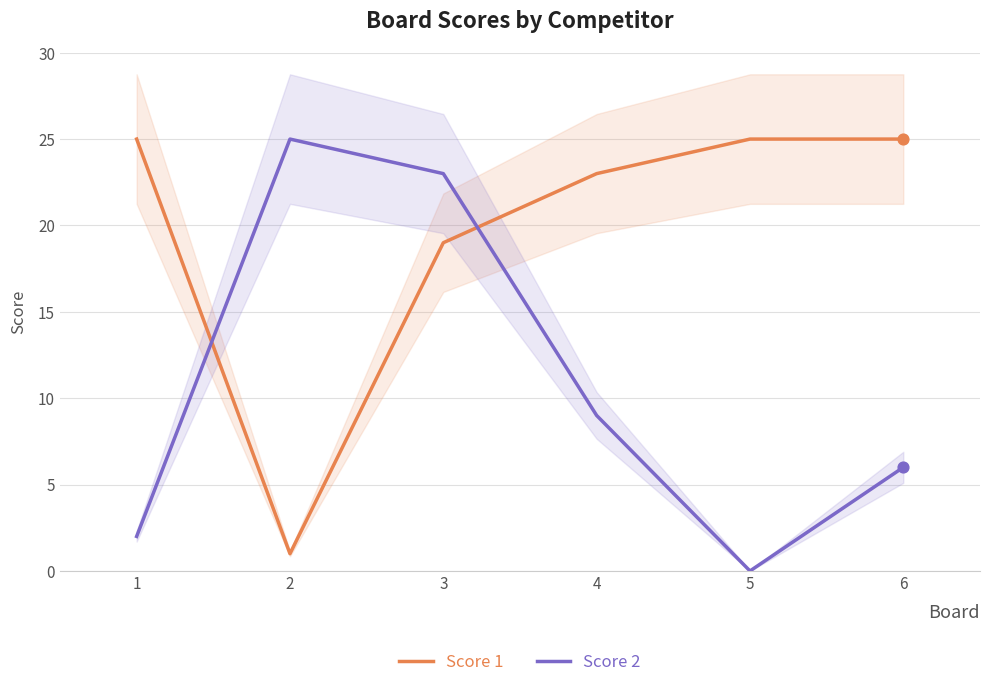

Which series has the largest total across all categories?

Score 1